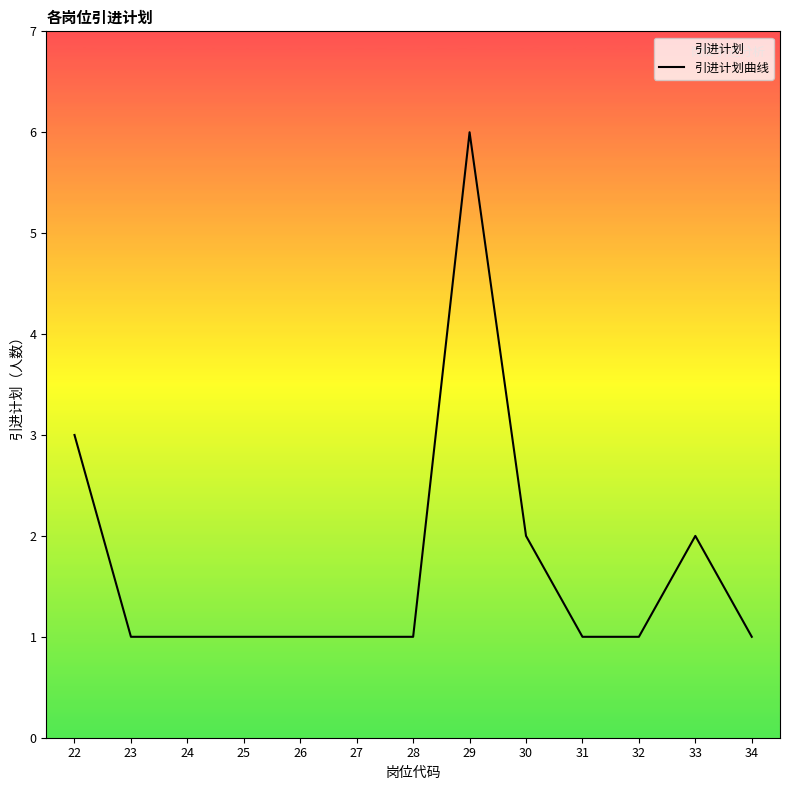

Does the chart have visible grid lines?

No